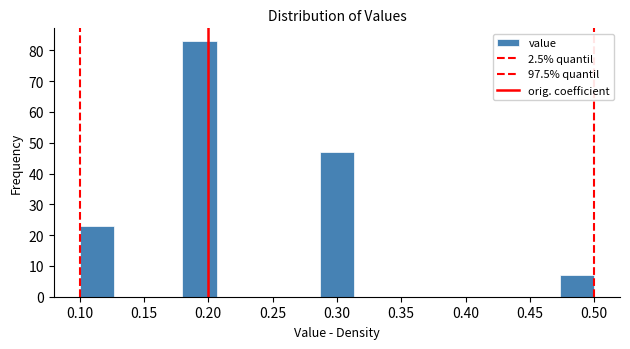

Reading left to right, transcribe this chart: for each bar, give the range it covers on the x-axis and its height. Neither the bar edges nor the heights are printed on the chart, so give them approximately, as read against the axes.

0.100 to 0.125: 23
0.125 to 0.155: 0
0.155 to 0.180: 0
0.180 to 0.205: 83
0.205 to 0.235: 0
0.235 to 0.260: 0
0.260 to 0.285: 0
0.285 to 0.315: 47
0.315 to 0.340: 0
0.340 to 0.365: 0
0.365 to 0.395: 0
0.395 to 0.420: 0
0.420 to 0.445: 0
0.445 to 0.475: 0
0.475 to 0.500: 7